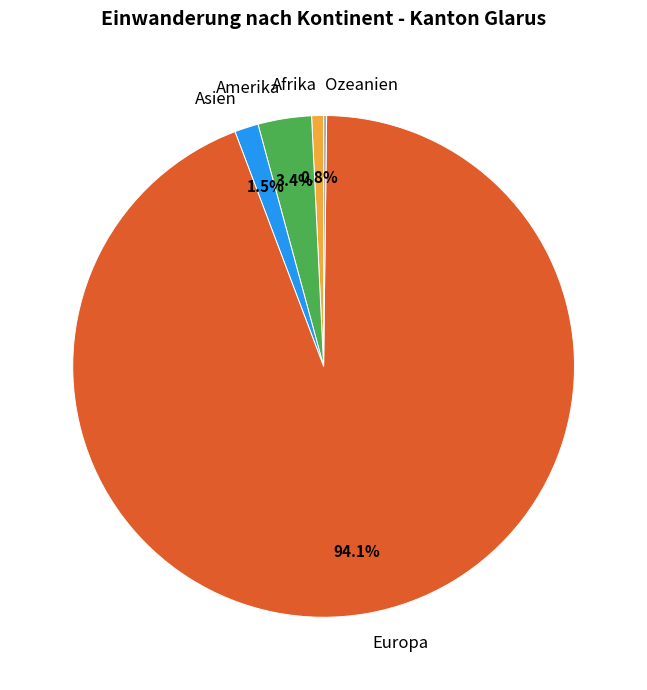

Which category accounts for the majority?

Europa